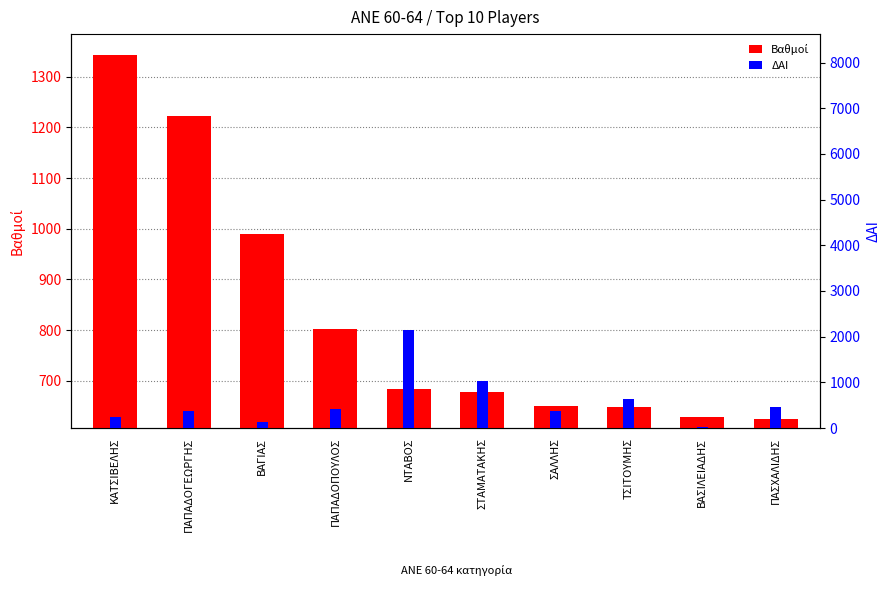

Where is ΔΑΙ nearest to the value 1092?

ΣΤΑΜΑΤΑΚΗΣ